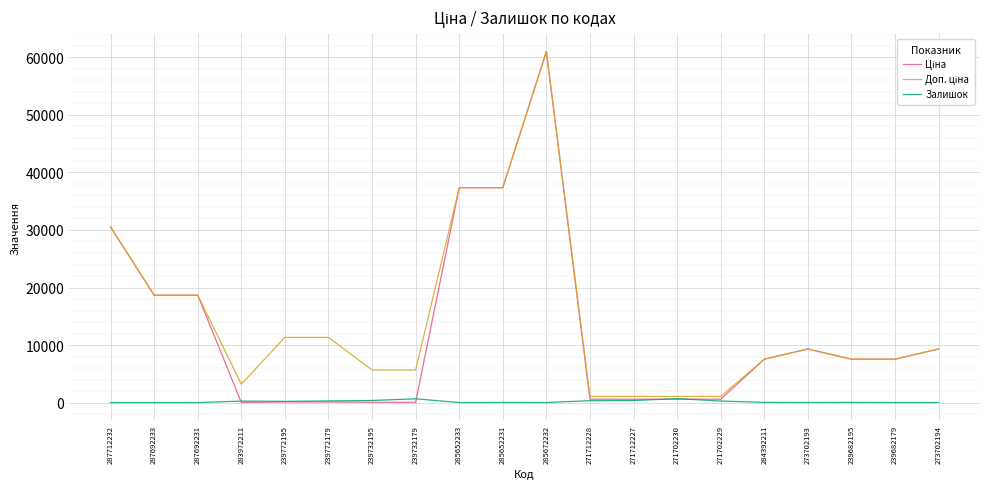

The Залишок series shows 690.0 at 271702230. True or false?

True